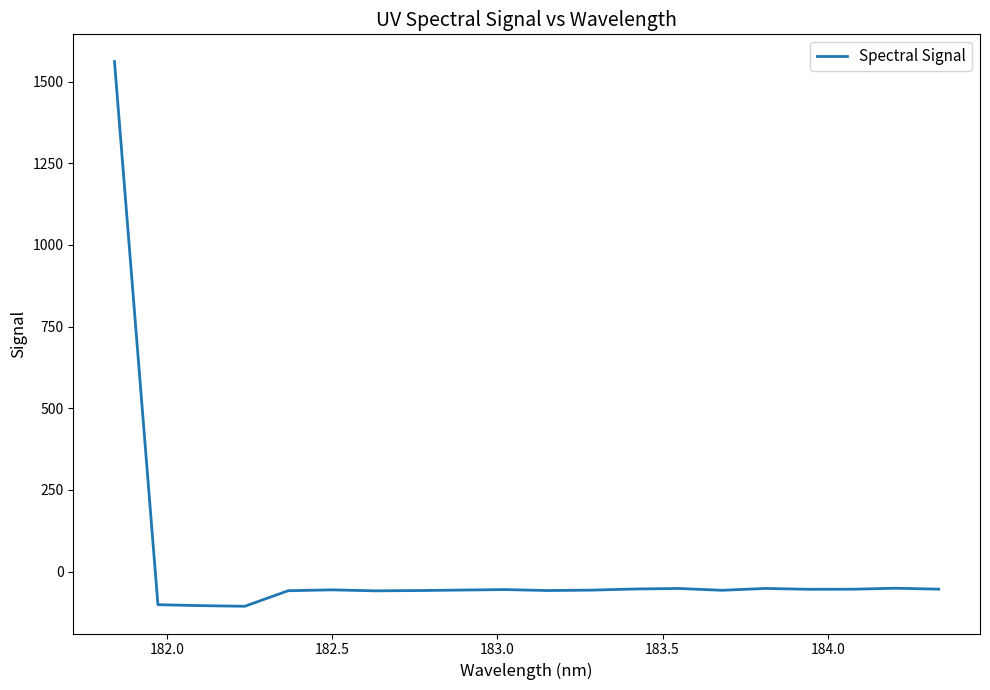

What is the smallest value displayed?

-106.3